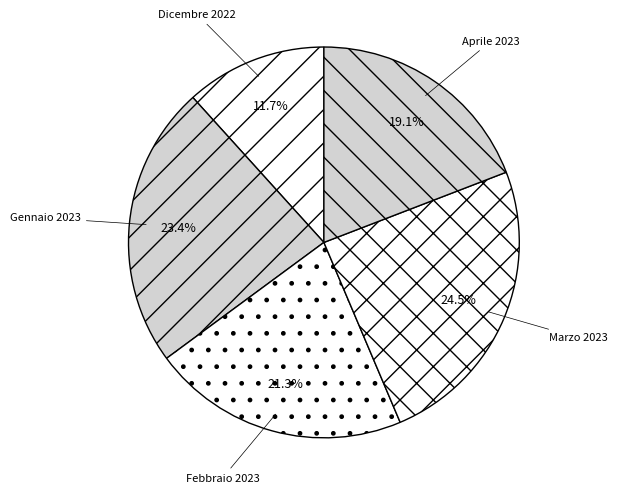

Count the number of slices in the pie.

5